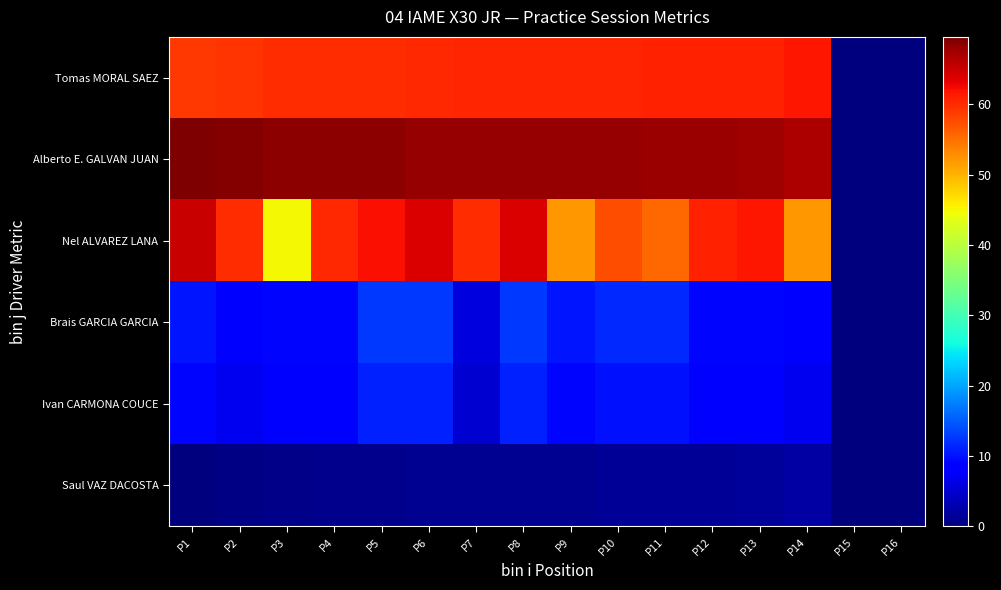

Reading right to left, extract all data points from this chart.

Tomas MORAL SAEZ: P16=0.0	P15=0.0	P14=61.6	P13=60.8	P12=60.7	P11=60.7	P10=60.5	P9=60.5	P8=60.4	P7=60.4	P6=60.3	P5=60.0	P4=60.0	P3=59.9	P2=59.5	P1=59.1
Alberto E. GALVAN JUAN: P16=0.0	P15=0.0	P14=66.8	P13=67.7	P12=67.8	P11=67.8	P10=68.0	P9=68.1	P8=68.1	P7=68.1	P6=68.2	P5=68.6	P4=68.6	P3=68.7	P2=69.1	P1=69.6
Nel ALVAREZ LANA: P16=0.0	P15=0.0	P14=51.9	P13=61.6	P12=60.7	P11=55.7	P10=57.5	P9=52.1	P8=64.0	P7=60.0	P6=64.2	P5=62.0	P4=60.2	P3=45.0	P2=59.8	P1=65.1
Brais GARCIA GARCIA: P16=0.0	P15=0.0	P14=8.0	P13=9.1	P12=9.1	P11=11.4	P10=11.4	P9=10.3	P8=12.6	P7=5.7	P6=12.6	P5=12.6	P4=9.1	P3=9.1	P2=8.0	P1=10.3
Ivan CARMONA COUCE: P16=0.0	P15=0.0	P14=7.0	P13=8.0	P12=8.0	P11=10.0	P10=10.0	P9=9.0	P8=11.0	P7=5.0	P6=11.0	P5=11.0	P4=8.0	P3=8.0	P2=7.0	P1=9.0
Saul VAZ DACOSTA: P16=0.0	P15=0.0	P14=2.4	P13=1.7	P12=1.6	P11=1.6	P10=1.4	P9=1.3	P8=1.3	P7=1.3	P6=1.2	P5=0.9	P4=0.9	P3=0.7	P2=0.4	P1=0.0